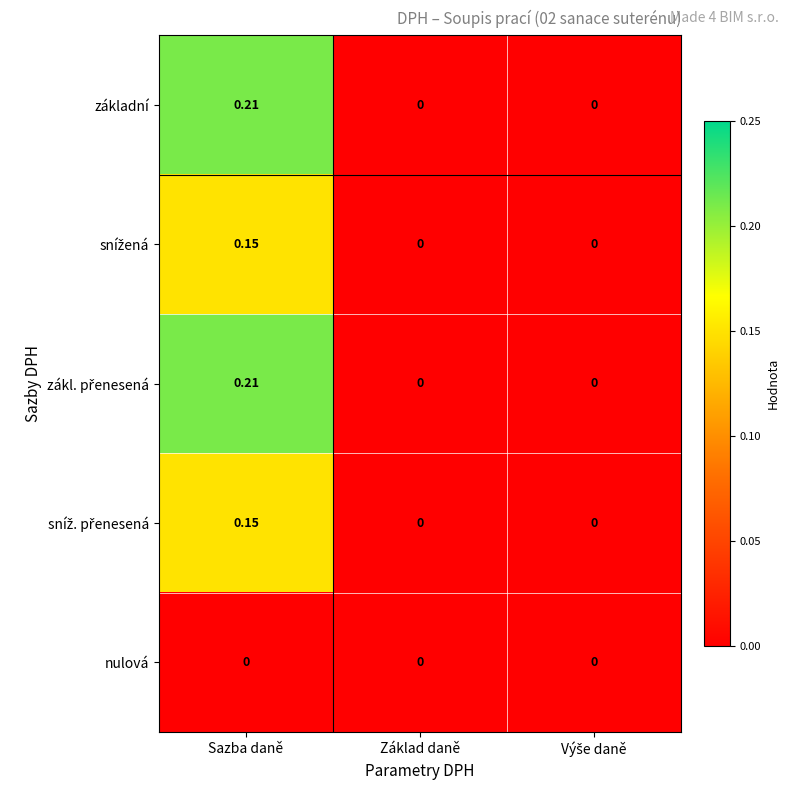

At which category is the sum across all series the highest?

Sazba daně